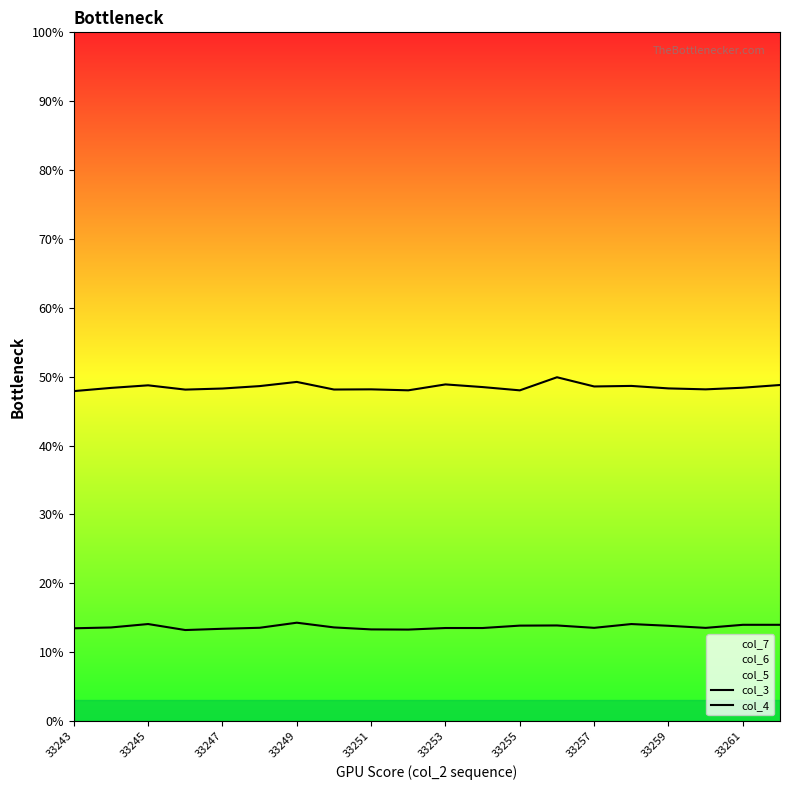

What is the minimum value for col_7?

13.2